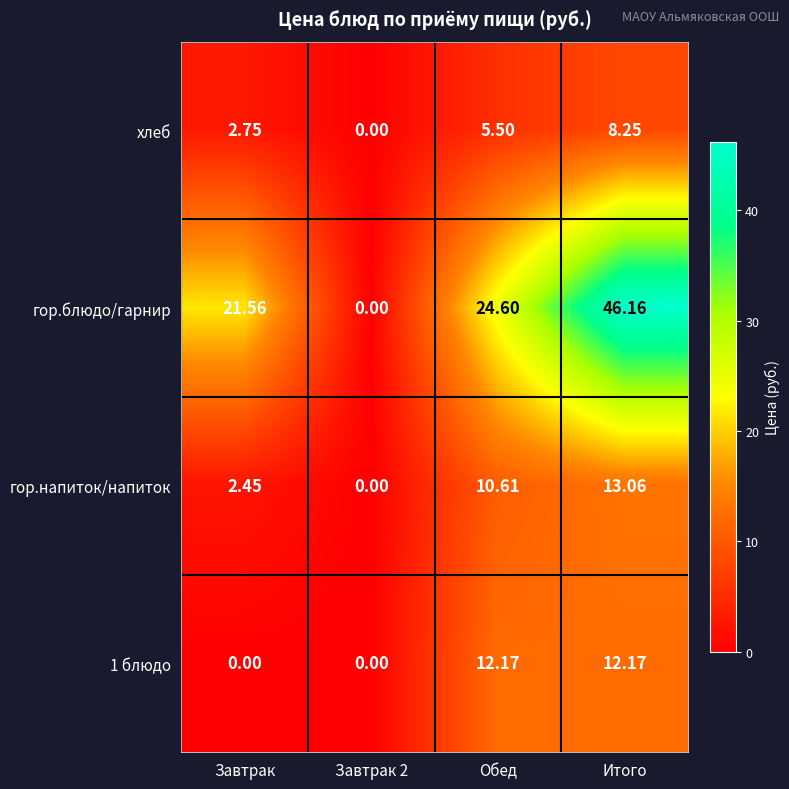

Between Завтрак 2 and Обед, which series saw the biggest shift?

гор.блюдо/гарнир